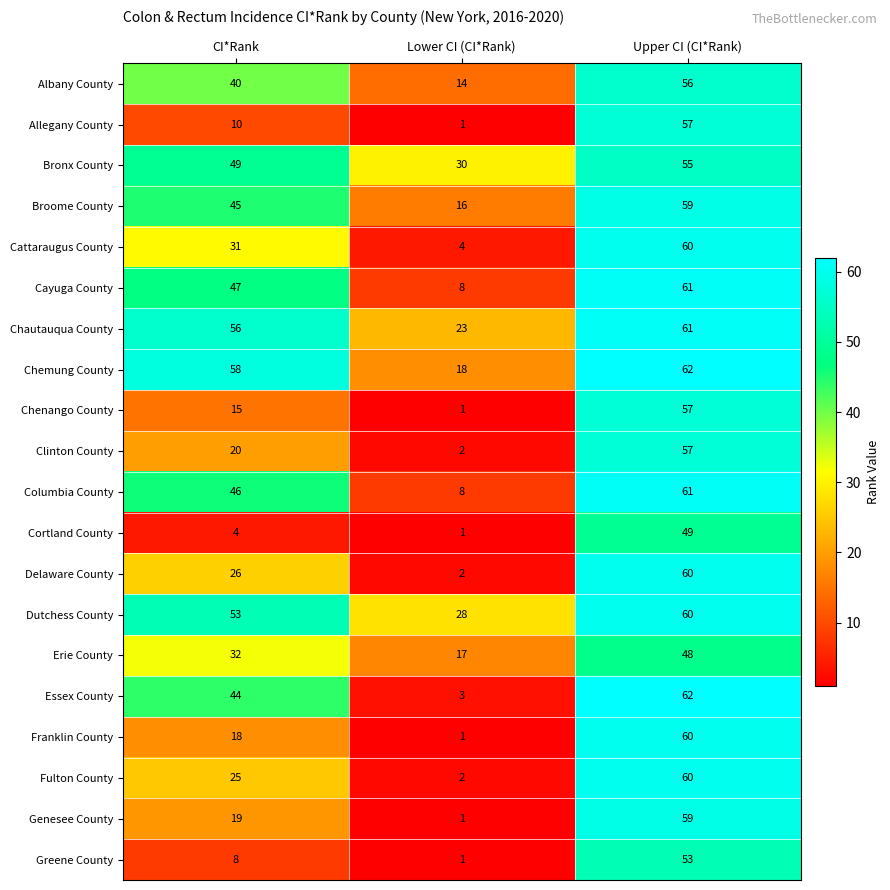

What value does the Franklin County series have at Upper CI (CI*Rank)?

60